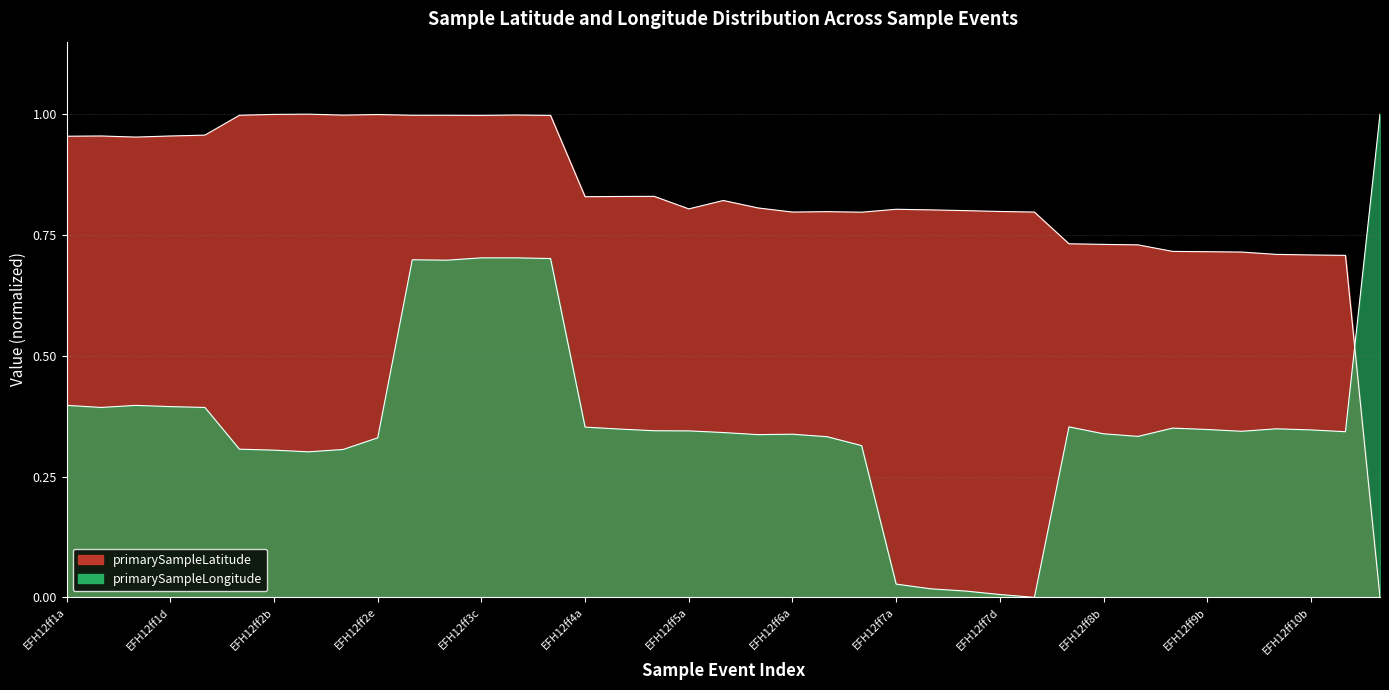

True or false: primarySampleLatitude has more than 1 interior local peaks.

True